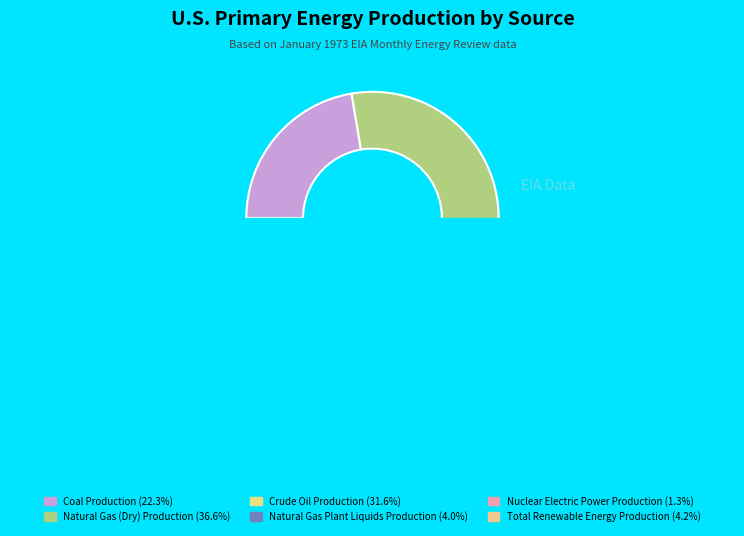

Rank the categories by value from highest to lowest.

Natural Gas (Dry) Production, Crude Oil Production, Coal Production, Total Renewable Energy Production, Natural Gas Plant Liquids Production, Nuclear Electric Power Production